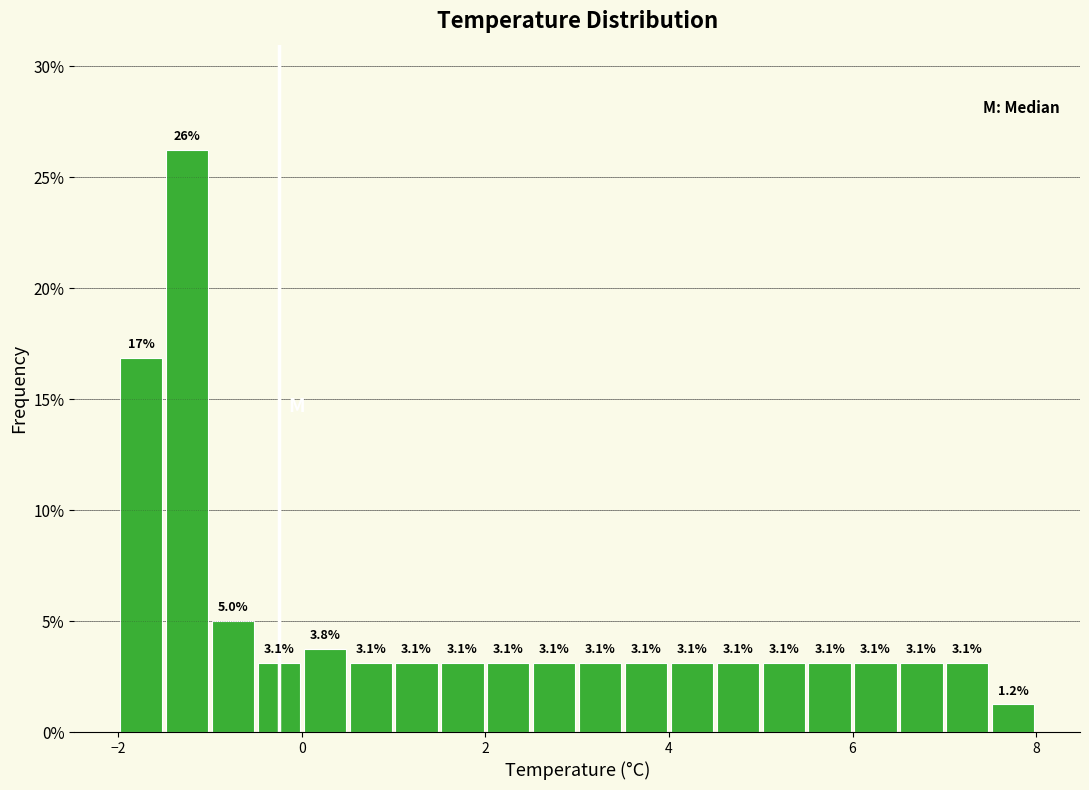

Around what value on the x-axis is the tallest bar? Give the approximate position of its centre, as read against the axis.

-1.2